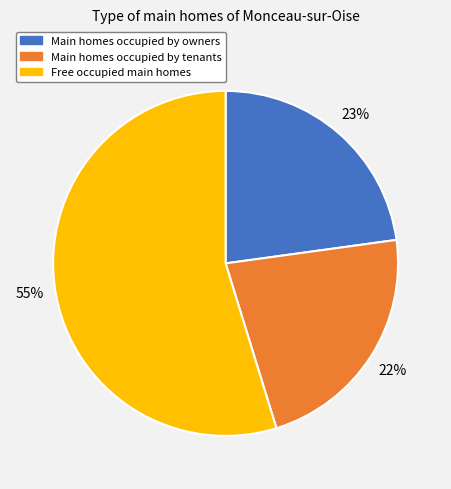

Does any single category account for the majority?

Yes